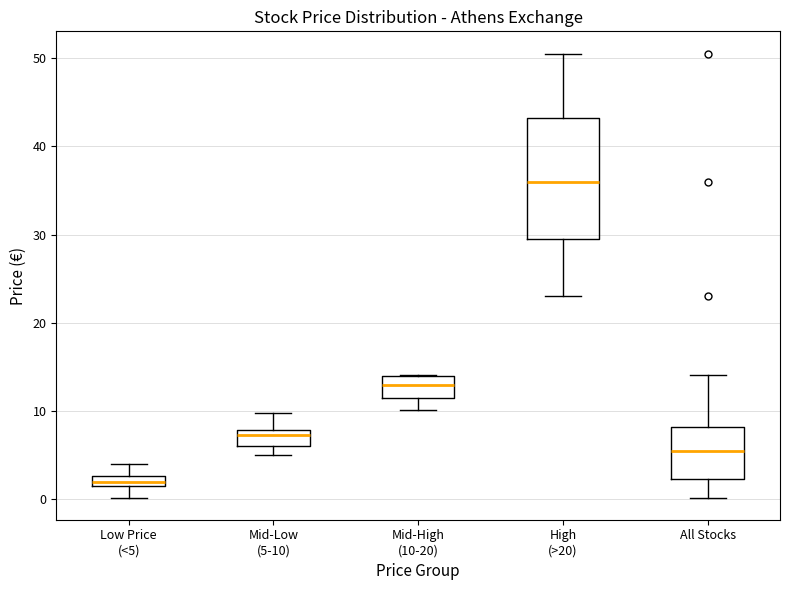

Which box is the tallest, from its lower edge to its upper edge?

High (>20)